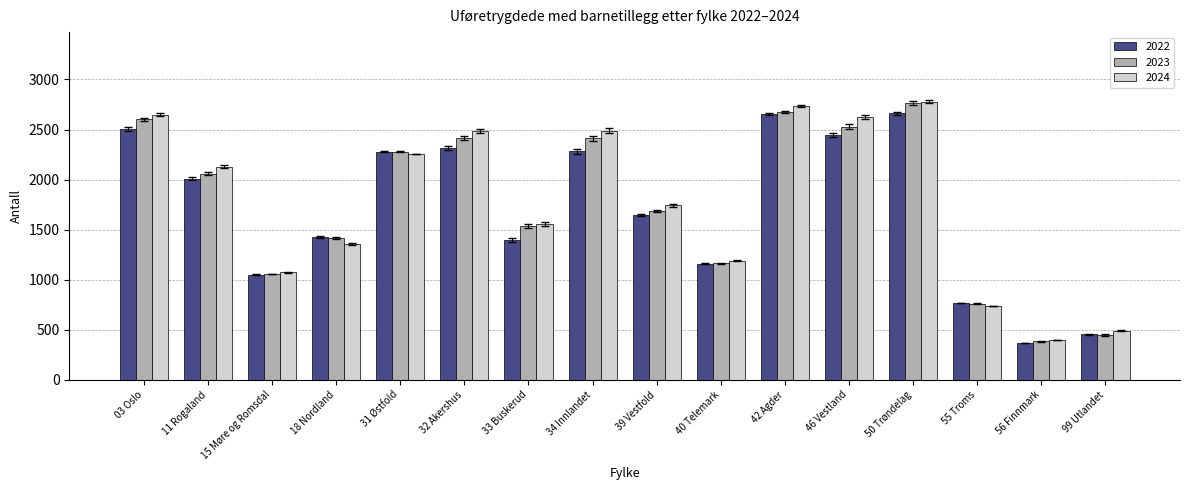

What is the total value across all series at 56 Finnmark?

1151